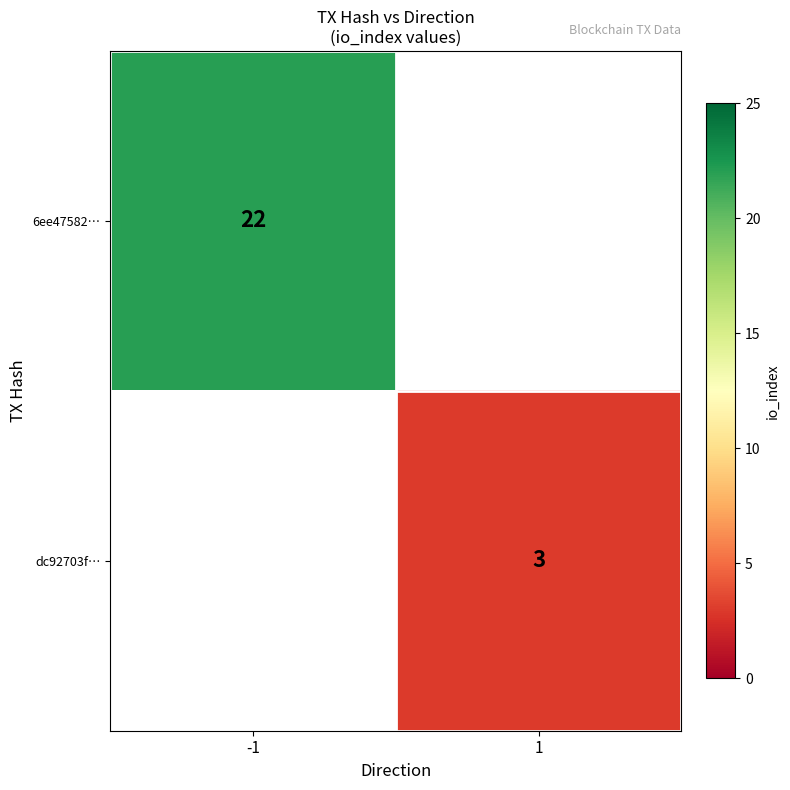

The value of 6ee47582… at -1 is 28.7. True or false?

False